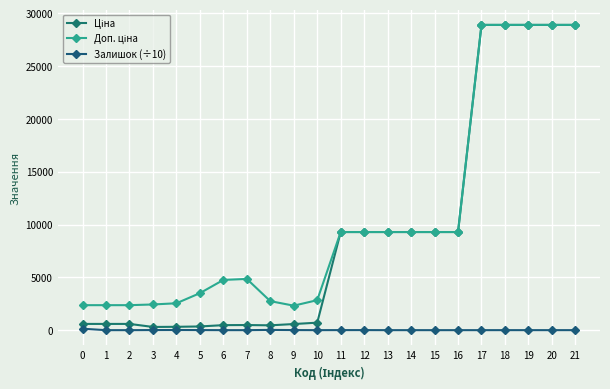

What is the difference between the maximum and minimum values in the Ціна series?

28597.6